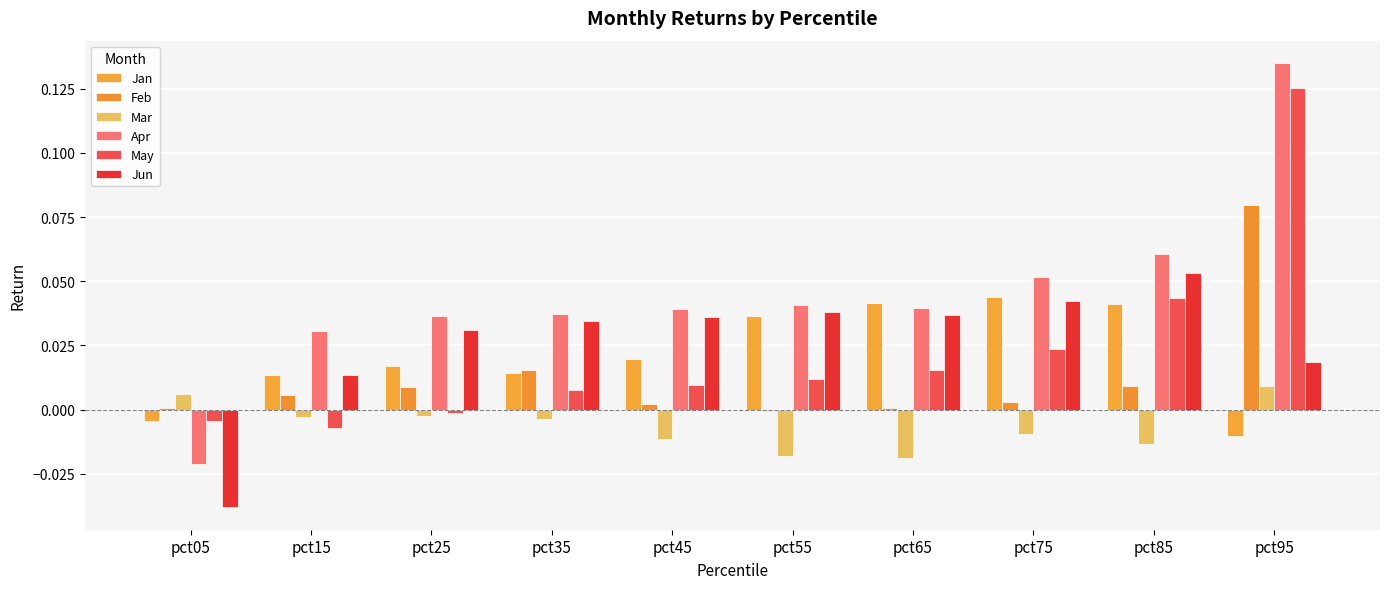

How many categories are shown in the chart?

10